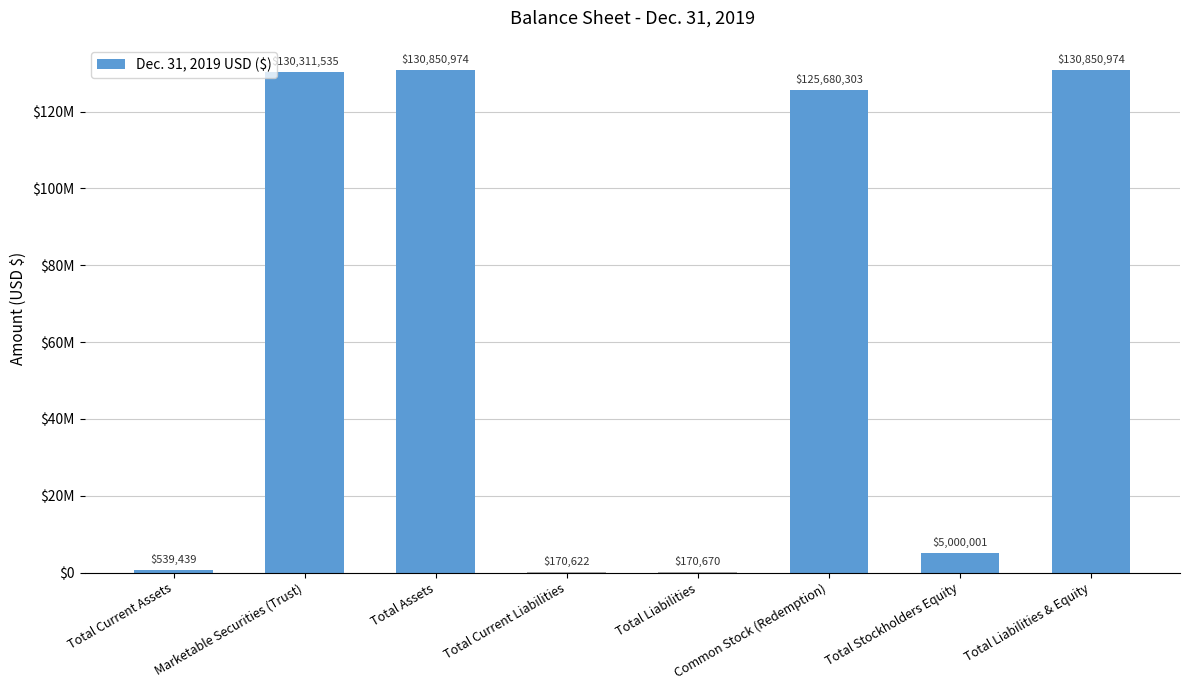

Are the bars horizontal?

No